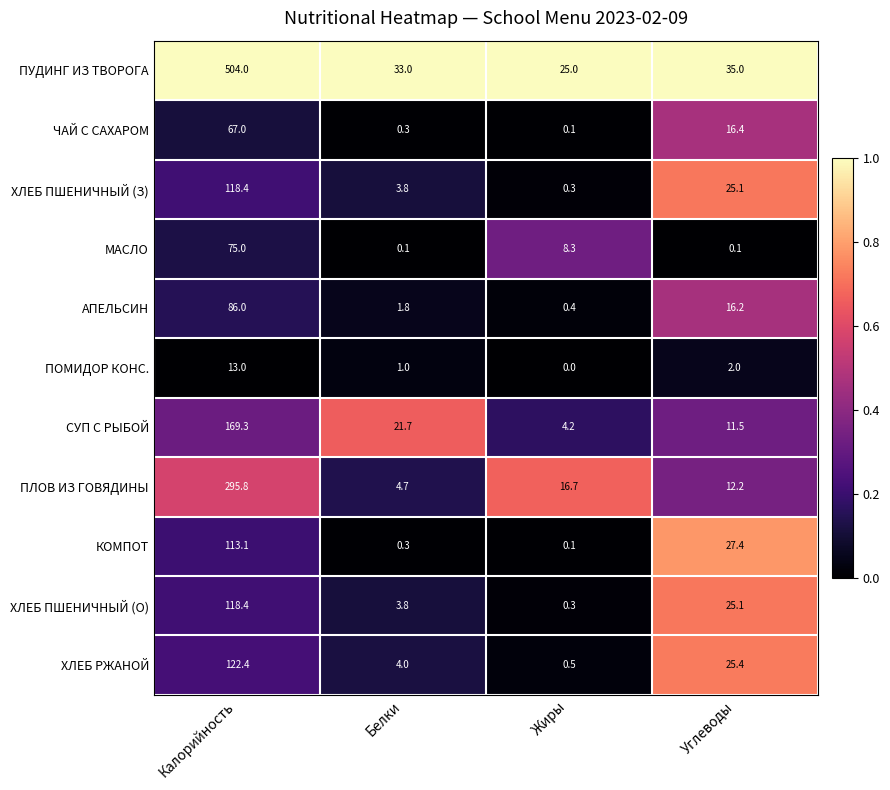

Where does the АПЕЛЬСИН series first go above 16?

Калорийность